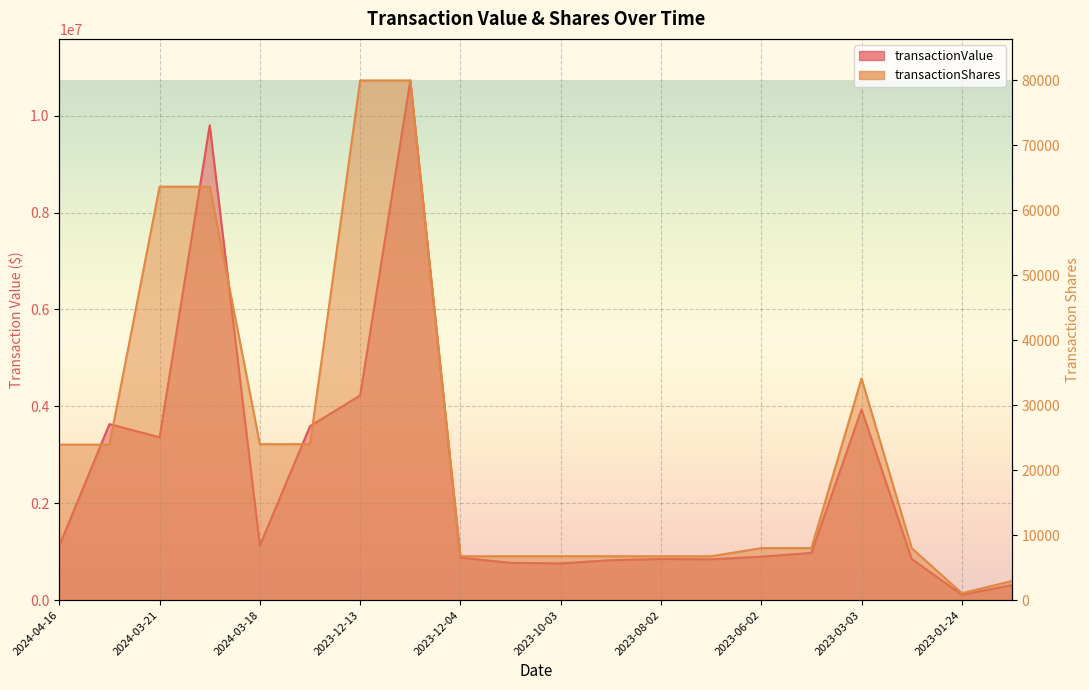

The value of transactionShares at 2023-10-03 is 10393. True or false?

False